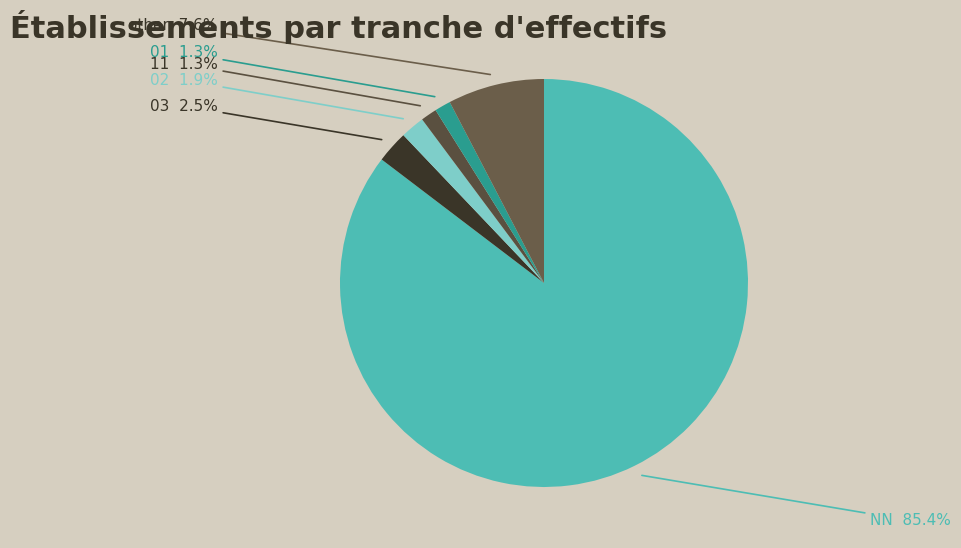

What is the majority slice?

NN